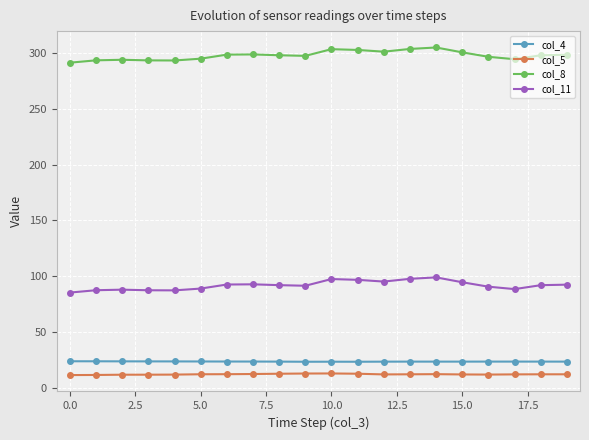

True or false: col_11 has more than 2 interior local peaks.

True